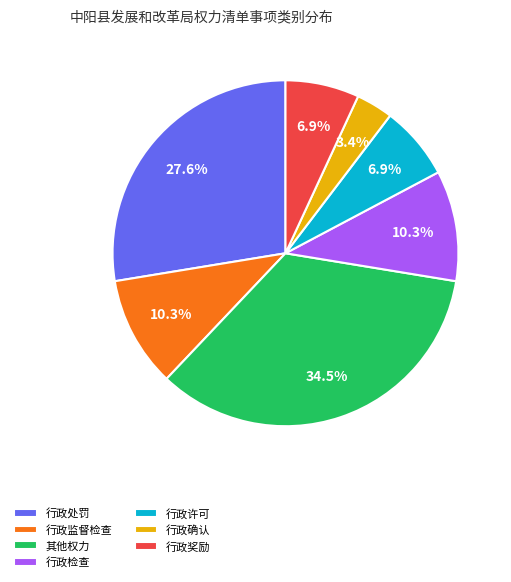

Is the sum of 行政监督检查 and 其他权力 greater than half?

No